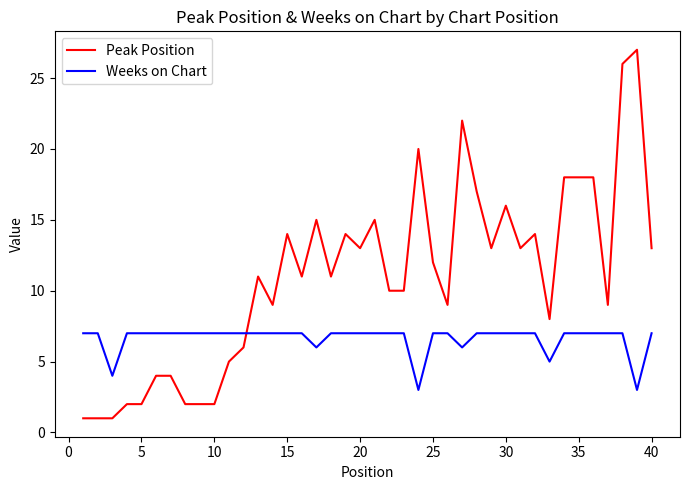

How many intersections are there between Weeks on Chart and Peak Position?

1